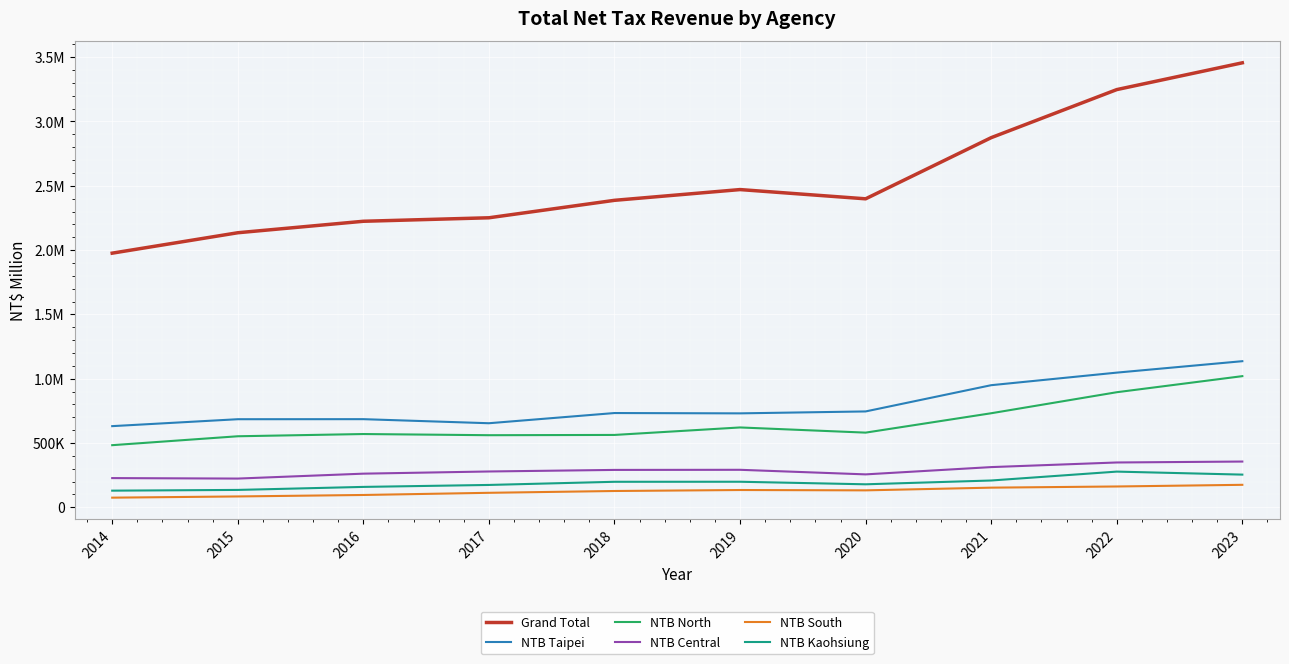

Where does the Grand Total series first go above 2398667?

2019